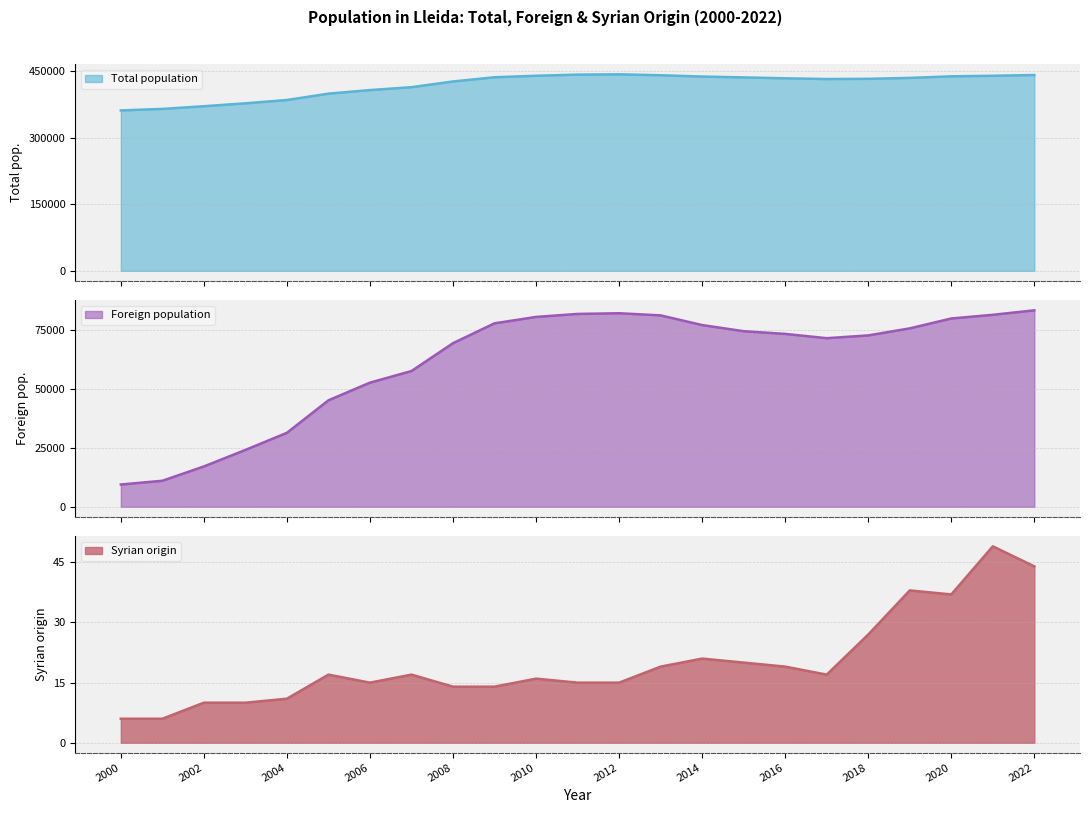

Where does the Syrian origin series first go above 17?

2013